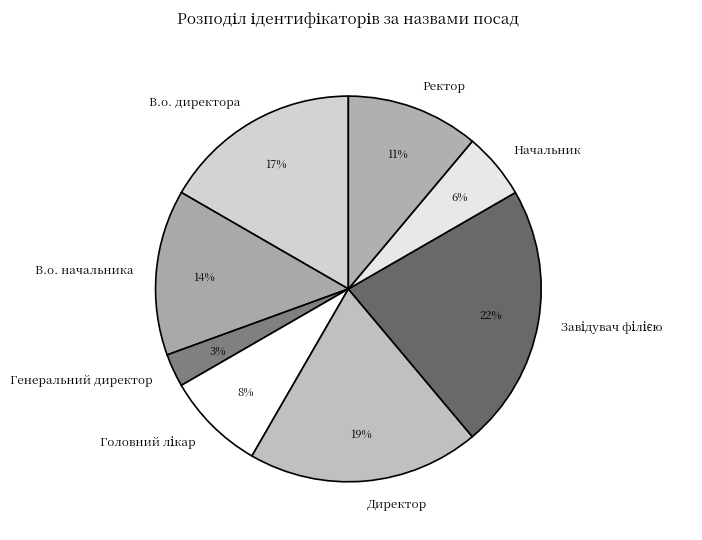

Is the sum of Директор and Начальник greater than half?

No